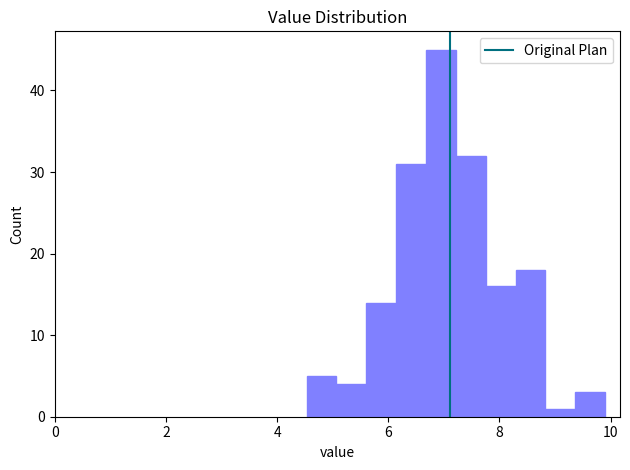

Around what value on the x-axis is the tallest bar? Give the approximate position of its centre, as read against the axis.

7.0